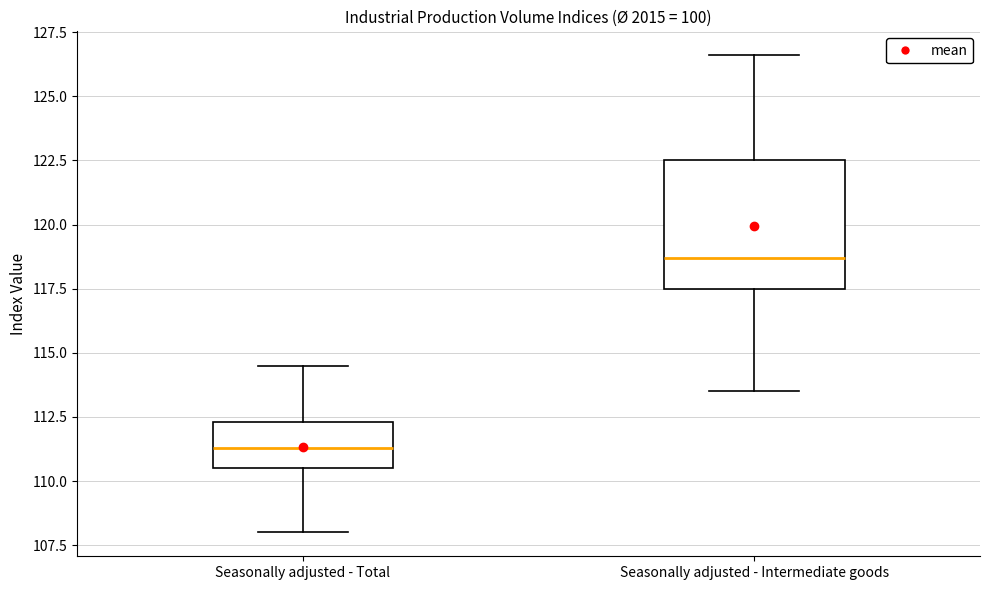

Reading left to right, transcribe this box plot: for each box, give where its median line is, the range the box spans, and where its two whiskers end, as read against the y-axis. The values are not printed on the chart, so give them approximately, as read against the axis.

Seasonally adjusted - Total: median 111.5, box 110.5 to 112.5, whiskers 108.0 to 114.5
Seasonally adjusted - Intermediate goods: median 118.5, box 117.5 to 122.5, whiskers 113.5 to 126.5